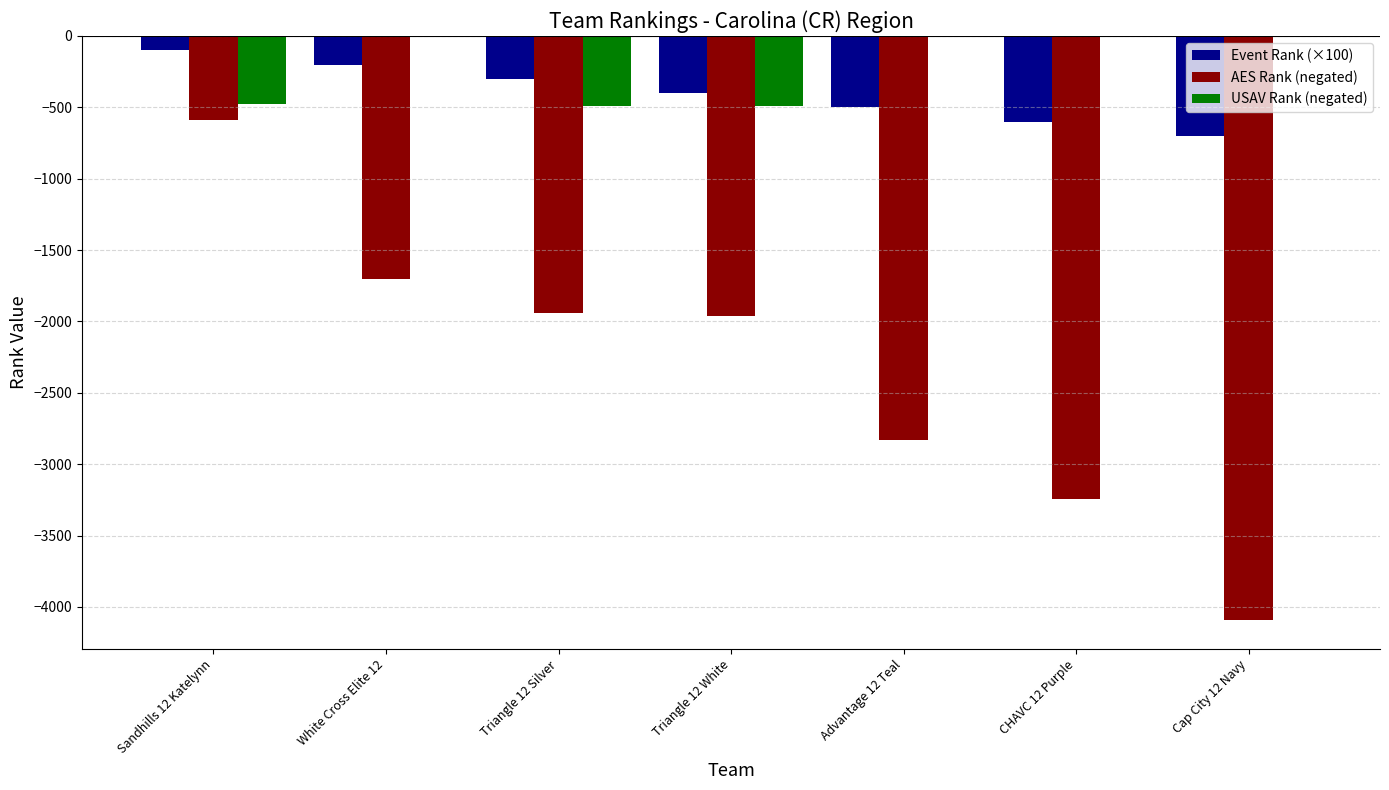

Which series has the largest total across all categories?

USAV Rank (negated)